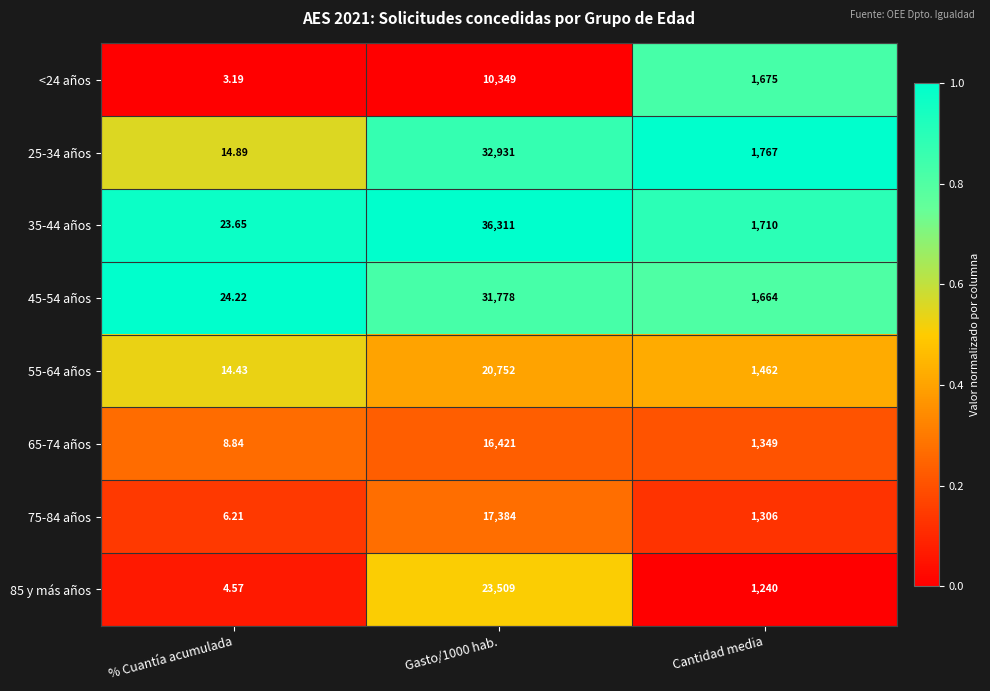

Which label corresponds to the smallest value in the chart?

% Cuantía acumulada